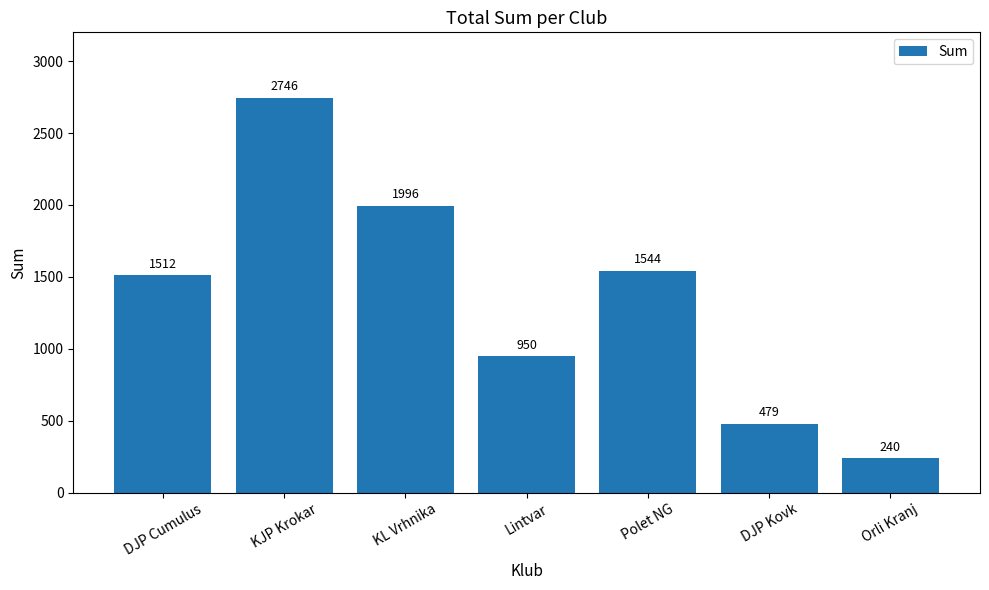

What is the ratio of the value at Orli Kranj to the value at DJP Kovk?

0.5